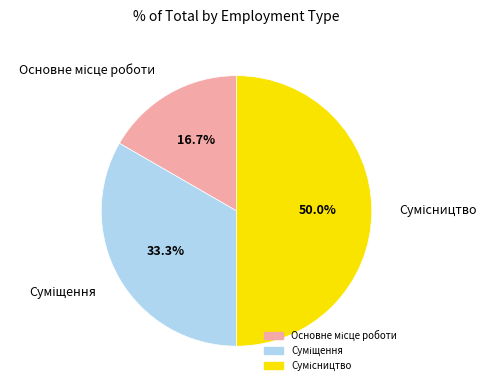

Count the number of slices in the pie.

3